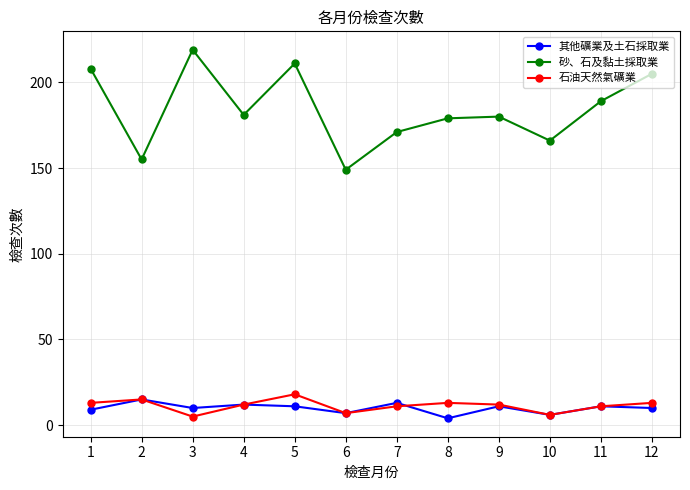

Is this an area chart (filled region under the line)?

No